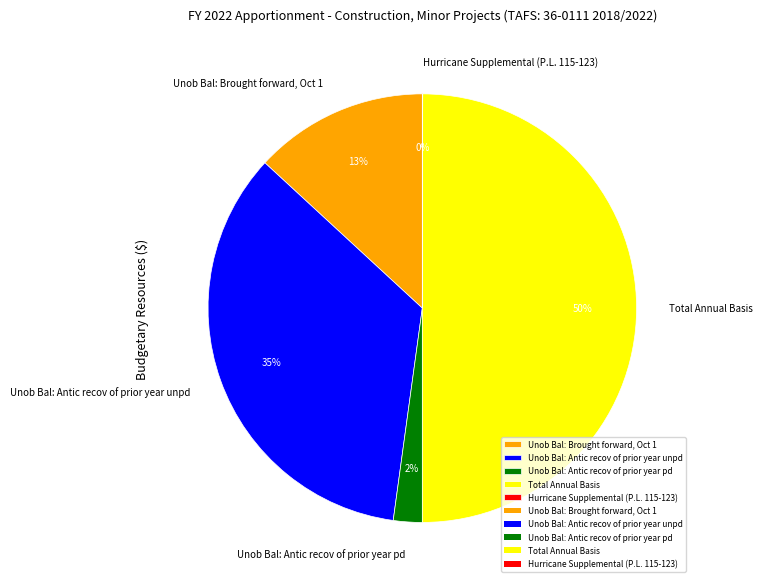

Which category has the biggest portion of the pie?

Total Annual Basis